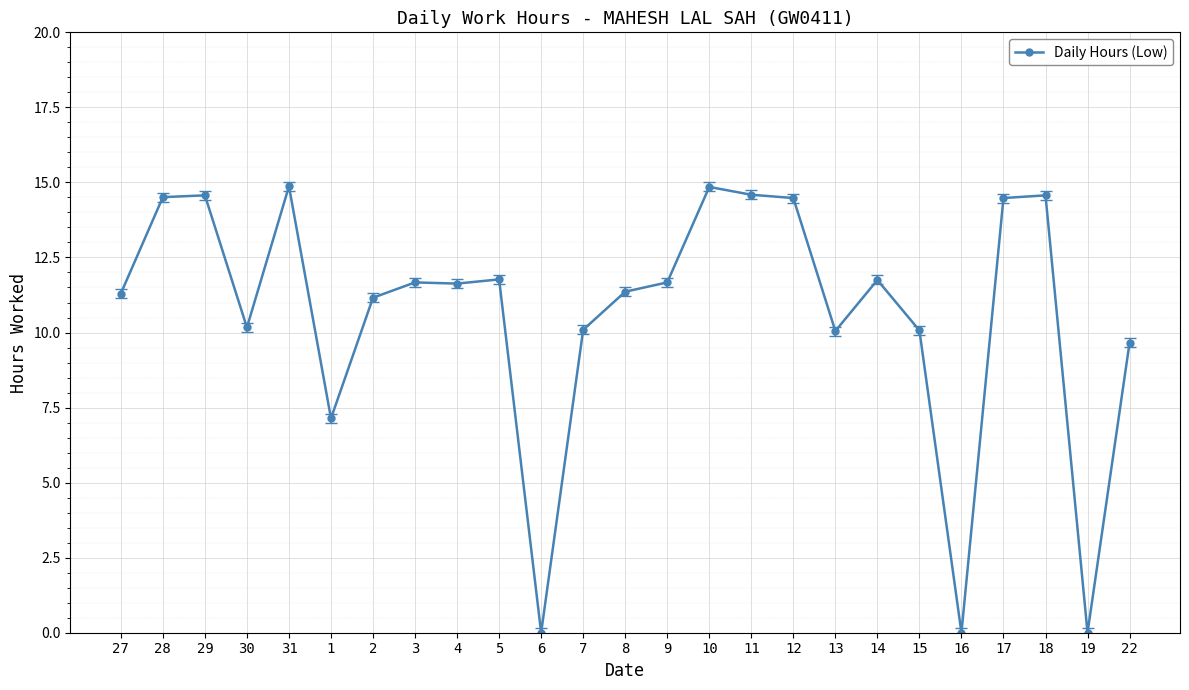

What is the greatest value displayed?

14.9